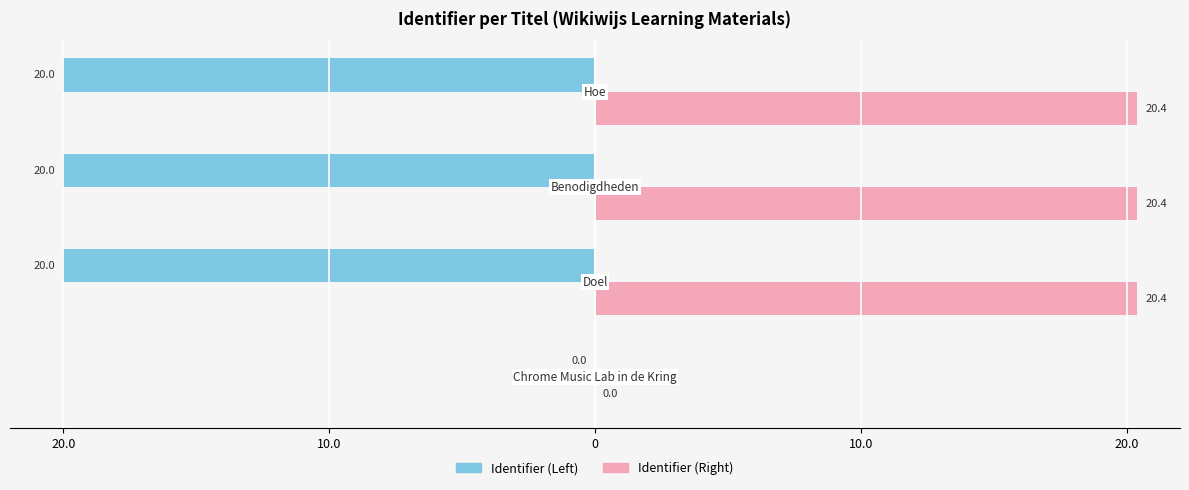

List the series in order of their overall mean, highest first.

Identifier (Right), Identifier (Left)